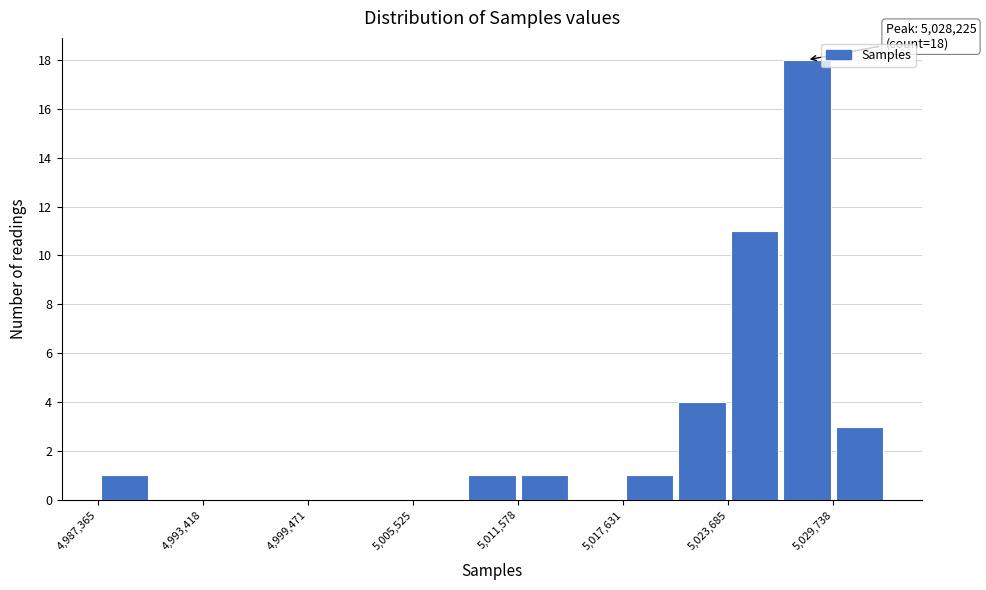

Around what value on the x-axis is the tallest bar? Give the approximate position of its centre, as read against the axis.

5028000